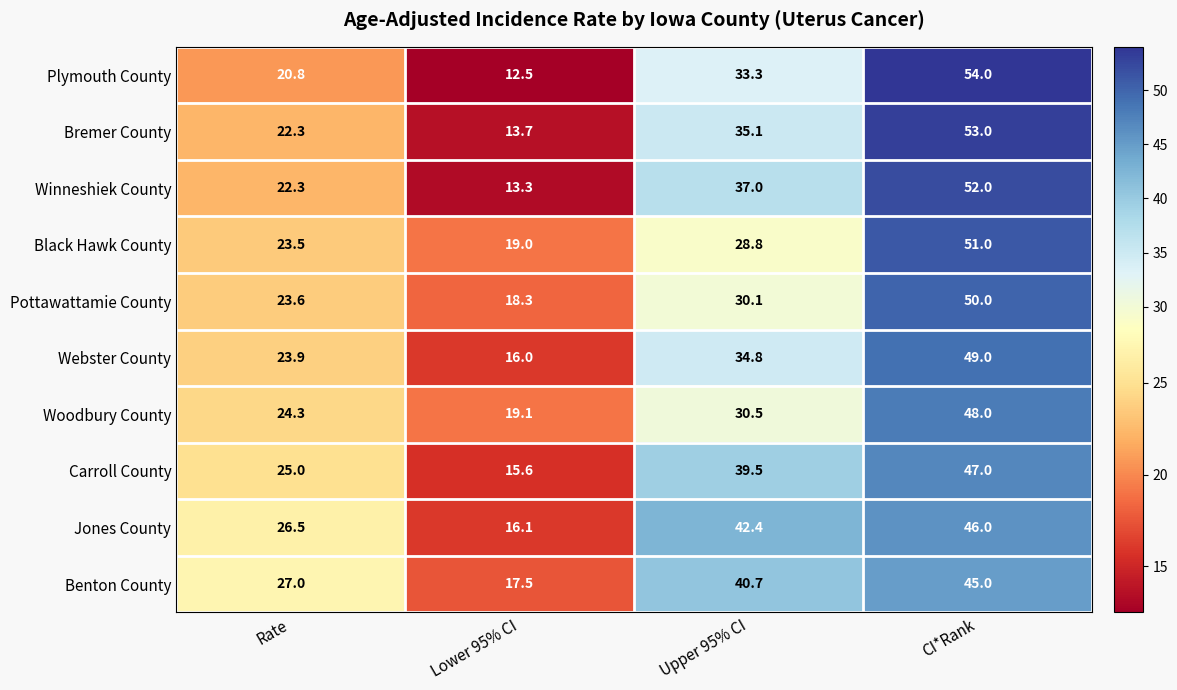

At which category is the sum across all series the highest?

CI*Rank